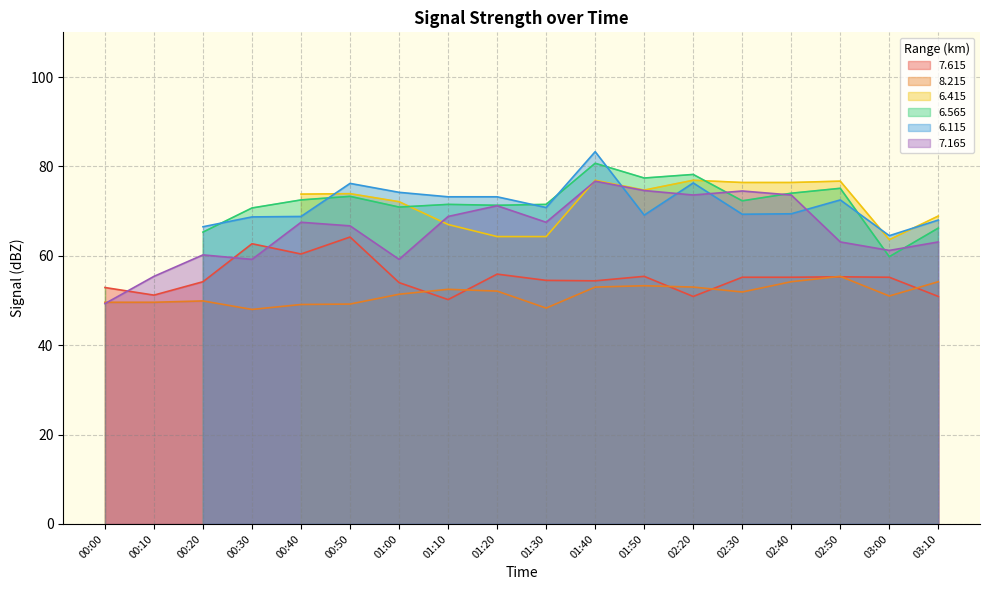

What is the minimum value for 7.615?

50.2